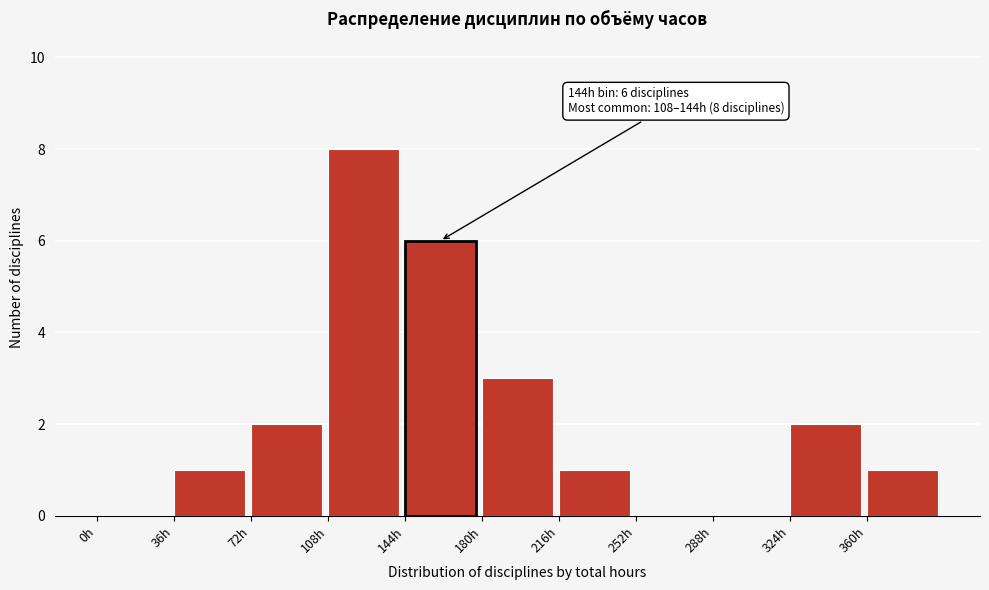

Which range on the x-axis has the tallest bar?

108 to 144